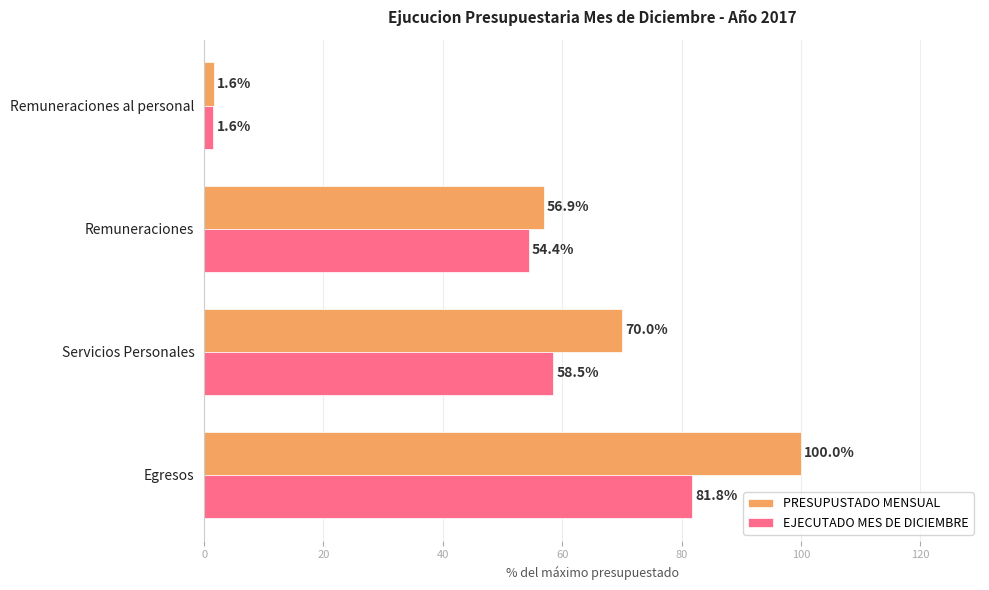

The value of EJECUTADO MES DE DICIEMBRE at Egresos is 81.8. True or false?

True